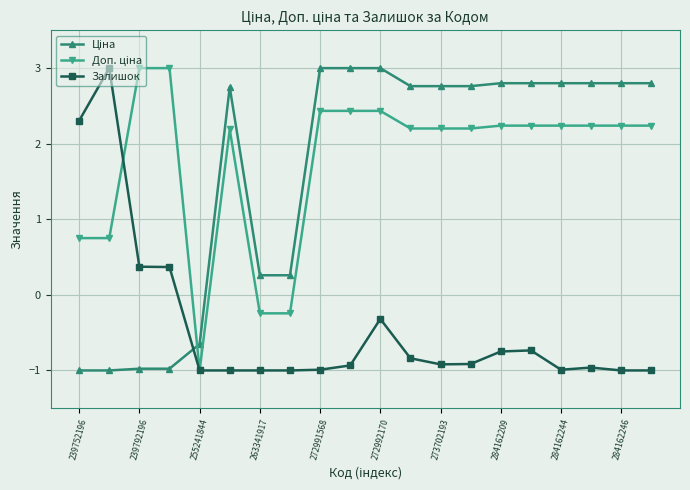

What is the maximum value for Залишок?

3.0